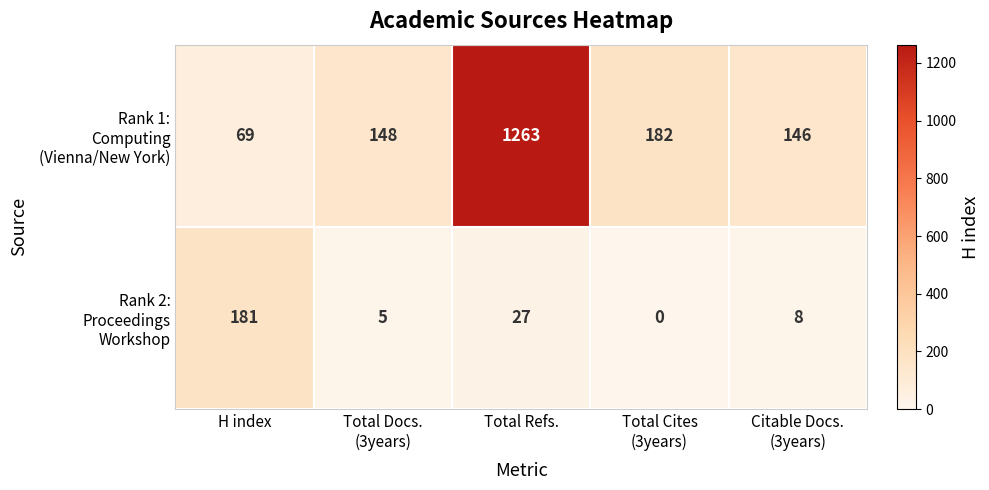

Which label corresponds to the largest value in the chart?

Total Refs.